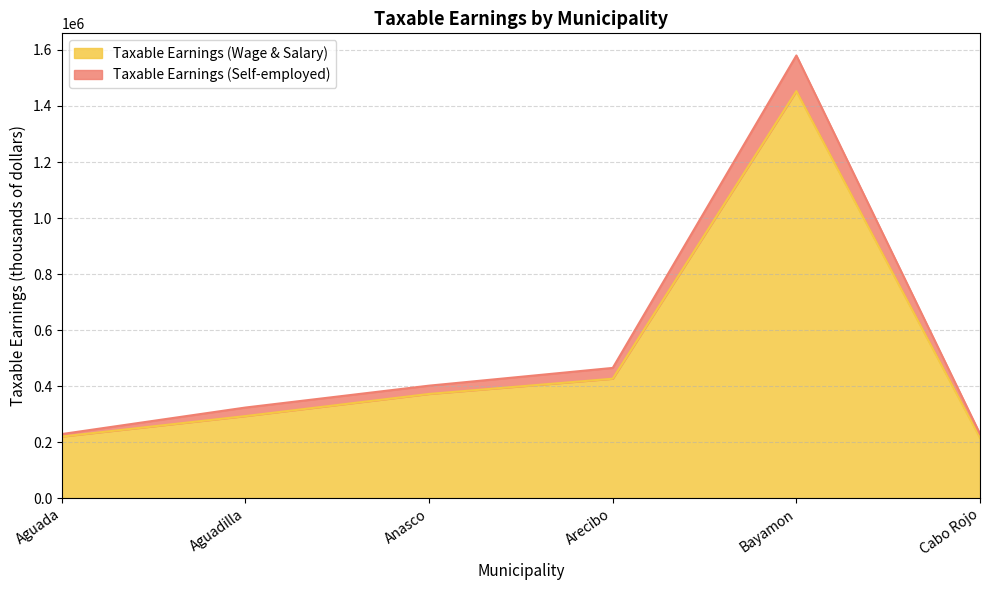

True or false: Taxable Earnings (Wage & Salary) has a value of 219772 at Aguada.

True